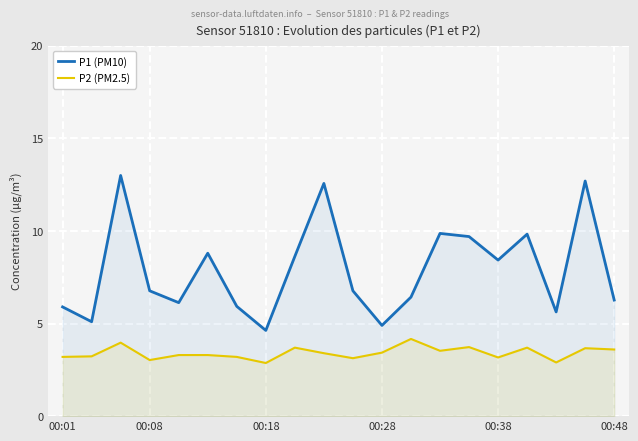

Does the chart display data point markers on the line(s)?

No